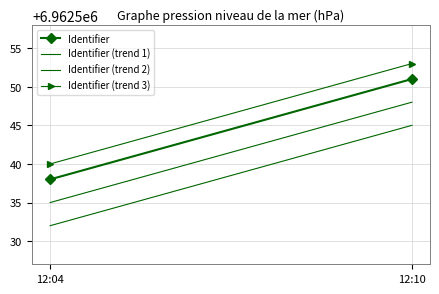

List the series in order of their peak value, lowest first.

Identifier (trend 2), Identifier (trend 1), Identifier, Identifier (trend 3)